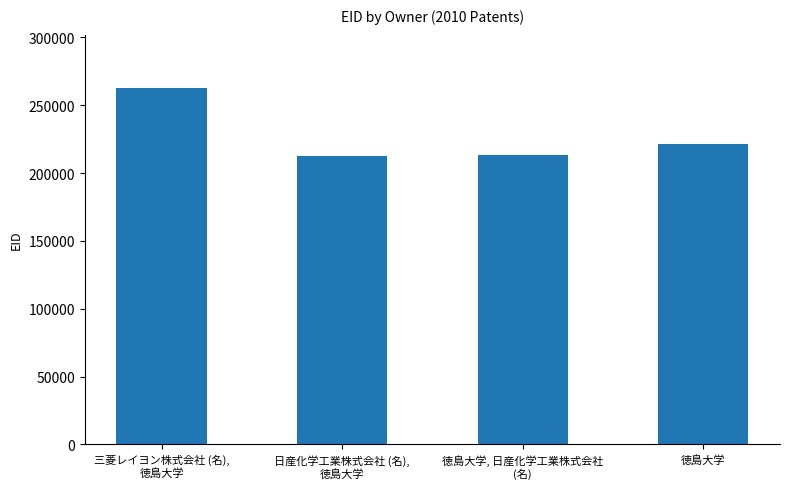

What is the sum of the values at 徳島大学 and 日産化学工業株式会社 (名),
徳島大学?

434281